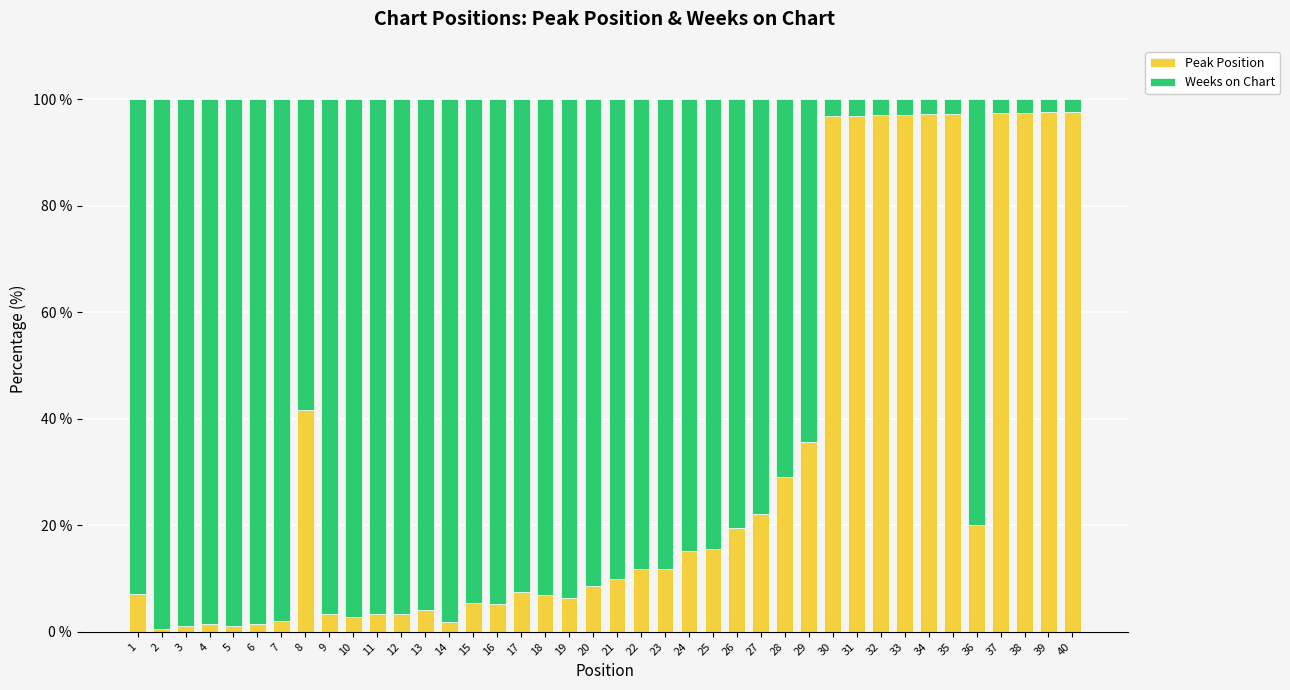

What are all the series names shown in the legend?

Peak Position, Weeks on Chart